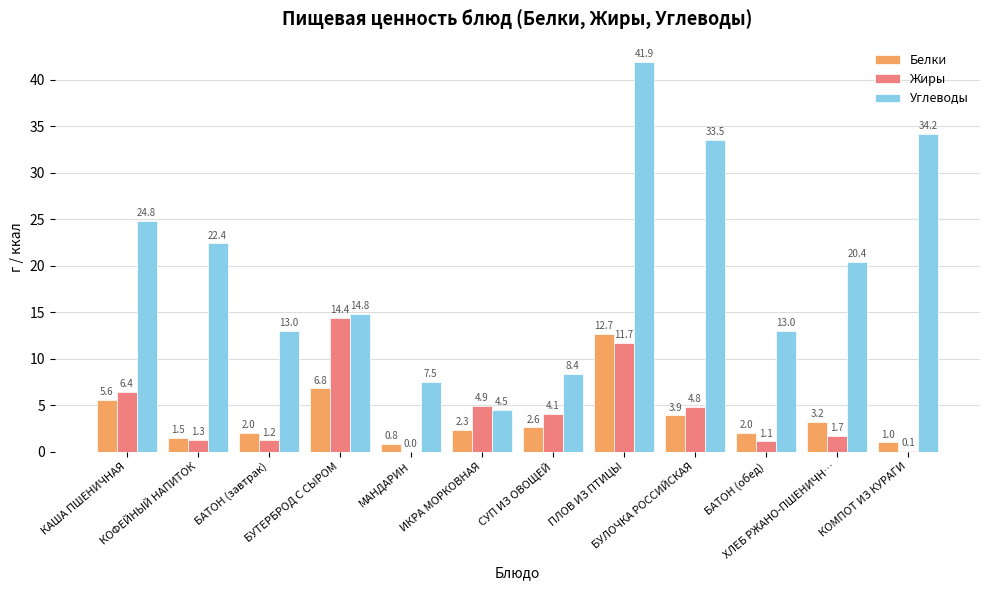

Which series has the widest spread of values?

Углеводы